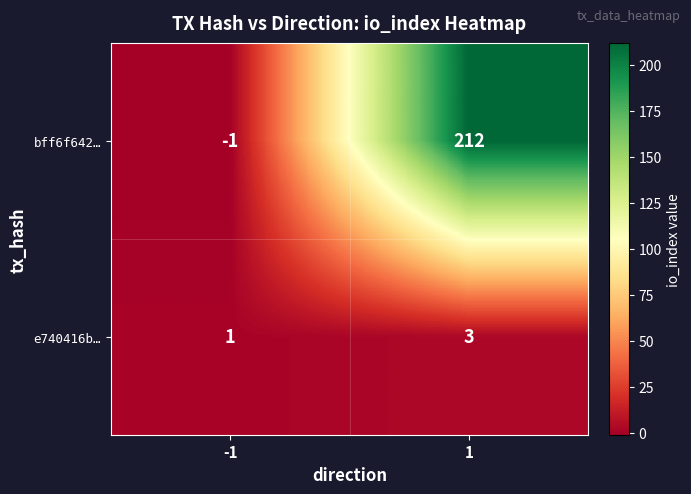

What is the difference between the maximum and minimum values in the bff6f642… series?

213